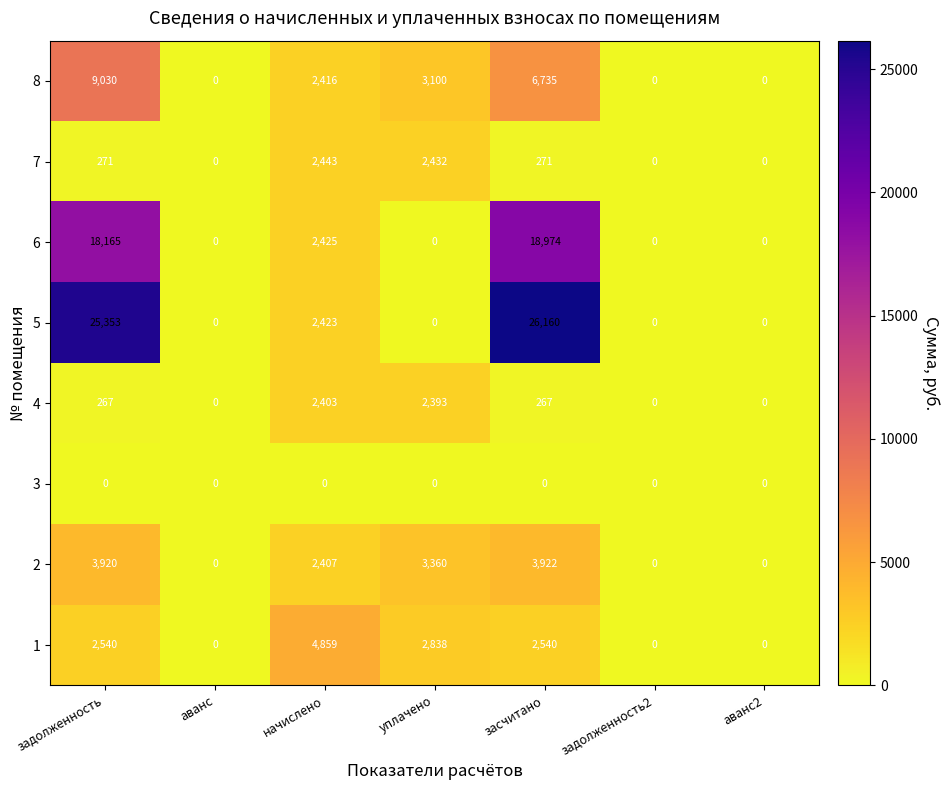

How many 8 values are between 0 and 6735?

6